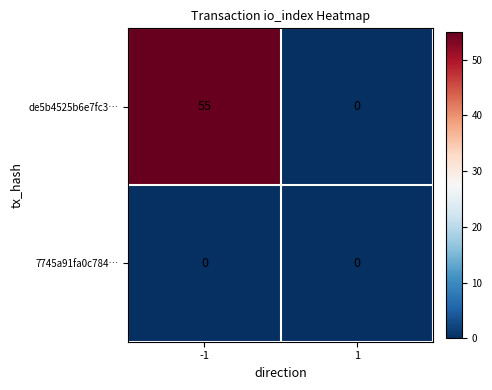

List the series in order of their overall mean, highest first.

de5b4525b6e7fc3…, 7745a91fa0c784…